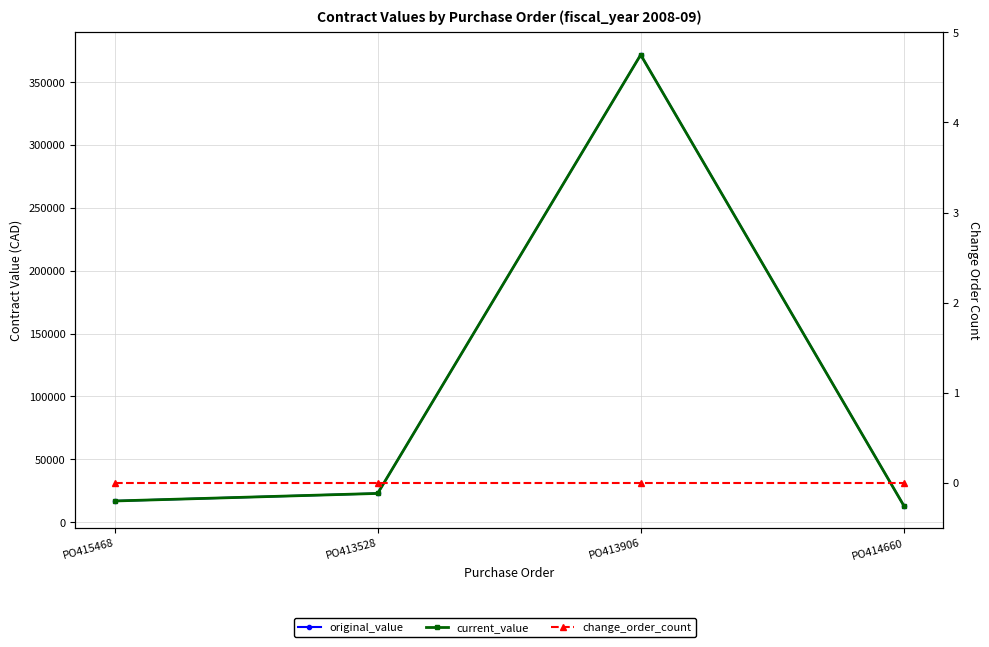

What is the label of the 1st point from the left?

PO415468